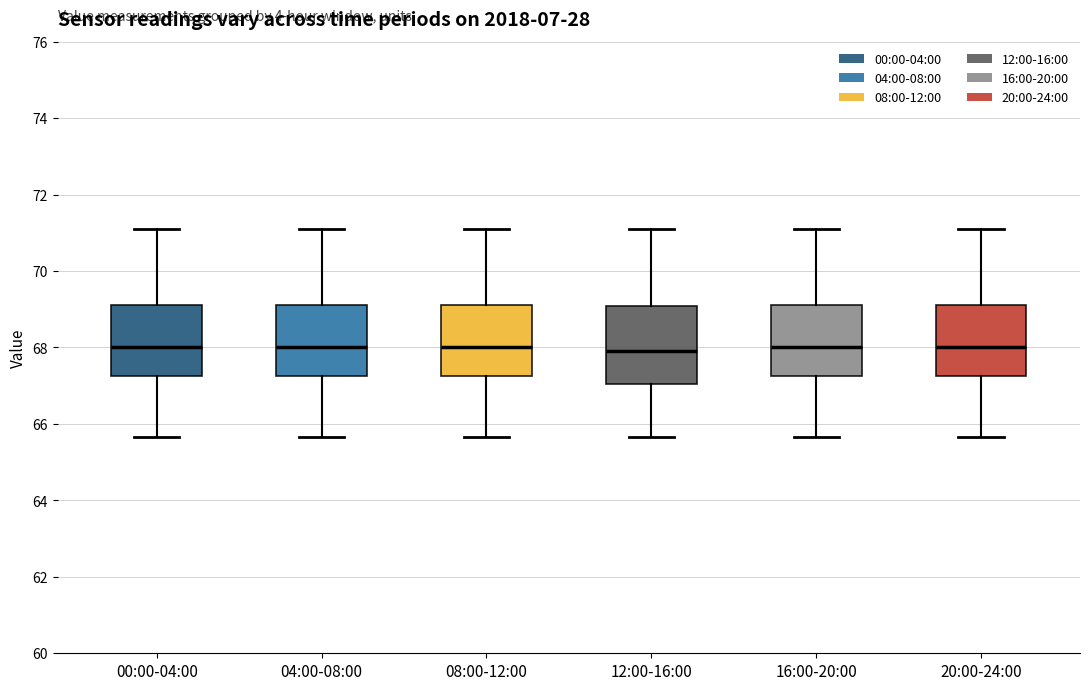

Reading left to right, read every box against the y-axis: the position of its median line, the range the box covers, and the ends of its whiskers. The values are not printed on the chart, so give them approximately, as read against the axis.

00:00-04:00: median 68.0, box 67.2 to 69.2, whiskers 65.6 to 71.2
04:00-08:00: median 68.0, box 67.2 to 69.2, whiskers 65.6 to 71.2
08:00-12:00: median 68.0, box 67.2 to 69.2, whiskers 65.6 to 71.2
12:00-16:00: median 68.0, box 67.0 to 69.0, whiskers 65.6 to 71.2
16:00-20:00: median 68.0, box 67.2 to 69.2, whiskers 65.6 to 71.2
20:00-24:00: median 68.0, box 67.2 to 69.2, whiskers 65.6 to 71.2